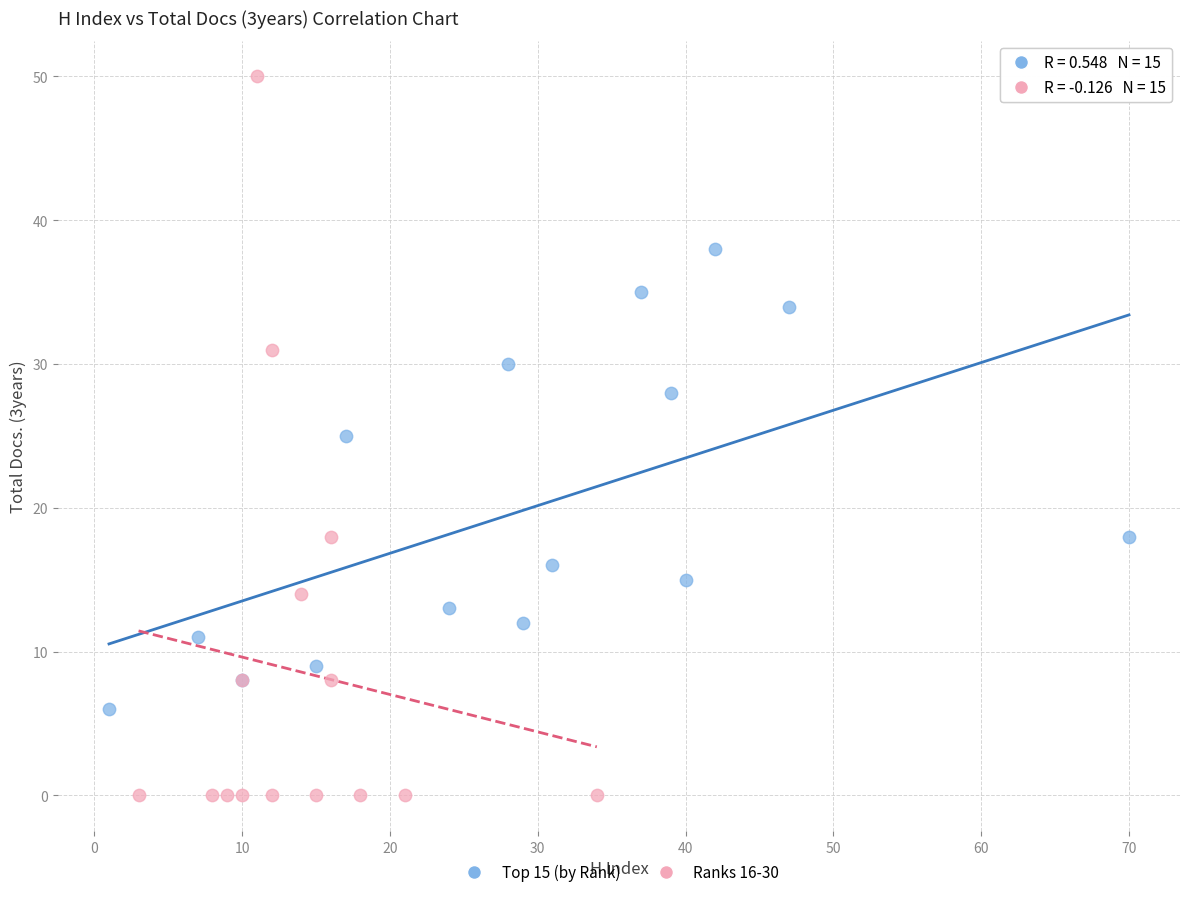

Which series reaches the minimum Y coordinate?

Ranks 16-30